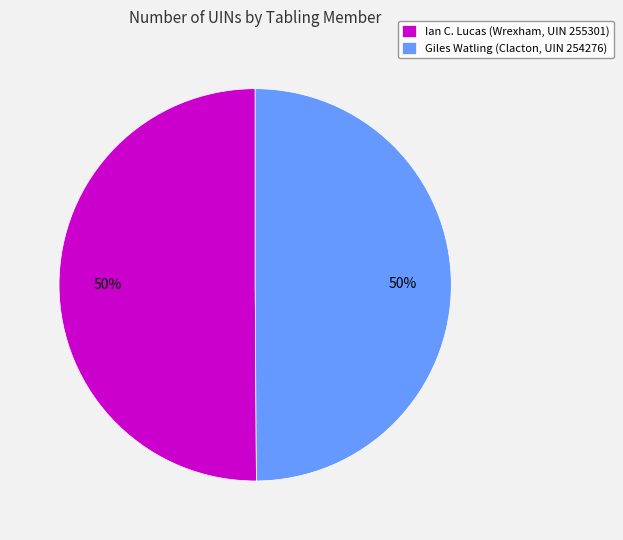

Is it true that Giles Watling (Clacton, UIN 254276) is 42% of the pie?

False